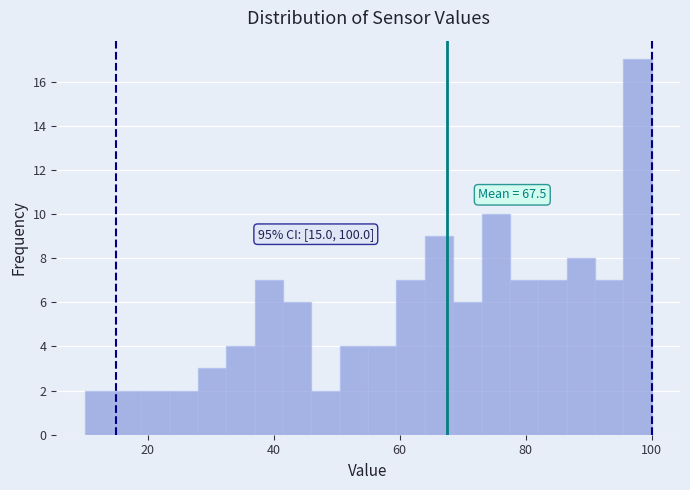

Around what value on the x-axis is the tallest bar? Give the approximate position of its centre, as read against the axis.

98